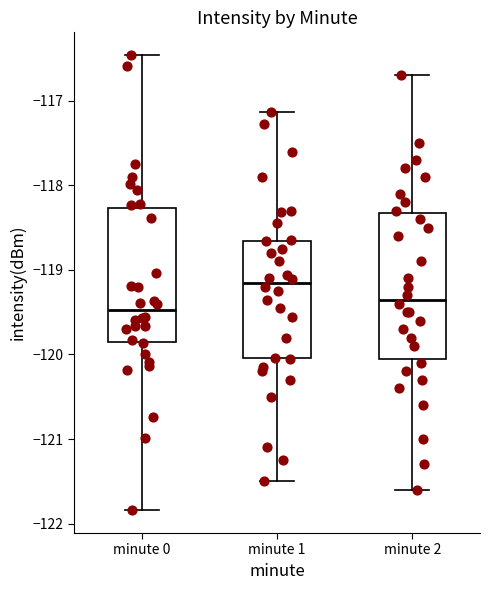

Reading left to right, read every box against the y-axis: the position of its median line, the range the box covers, and the ends of its whiskers. The values are not printed on the chart, so give them approximately, as read against the axis.

minute 0: median -119.5, box -119.9 to -118.3, whiskers -121.8 to -116.5
minute 1: median -119.2, box -120.0 to -118.7, whiskers -121.5 to -117.1
minute 2: median -119.3, box -120.0 to -118.3, whiskers -121.6 to -116.7